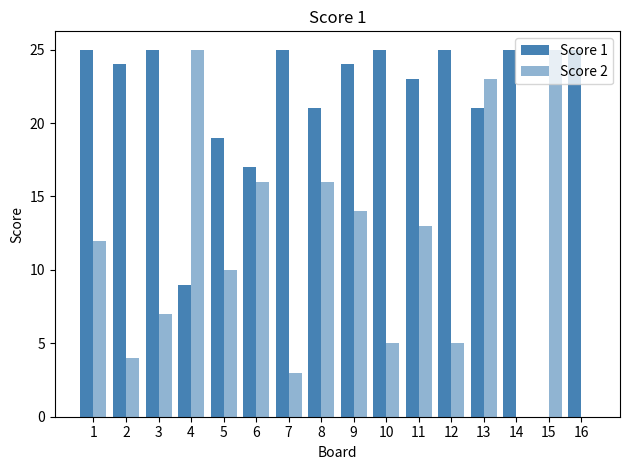

Between 4 and 10, which series saw the biggest shift?

Score 2